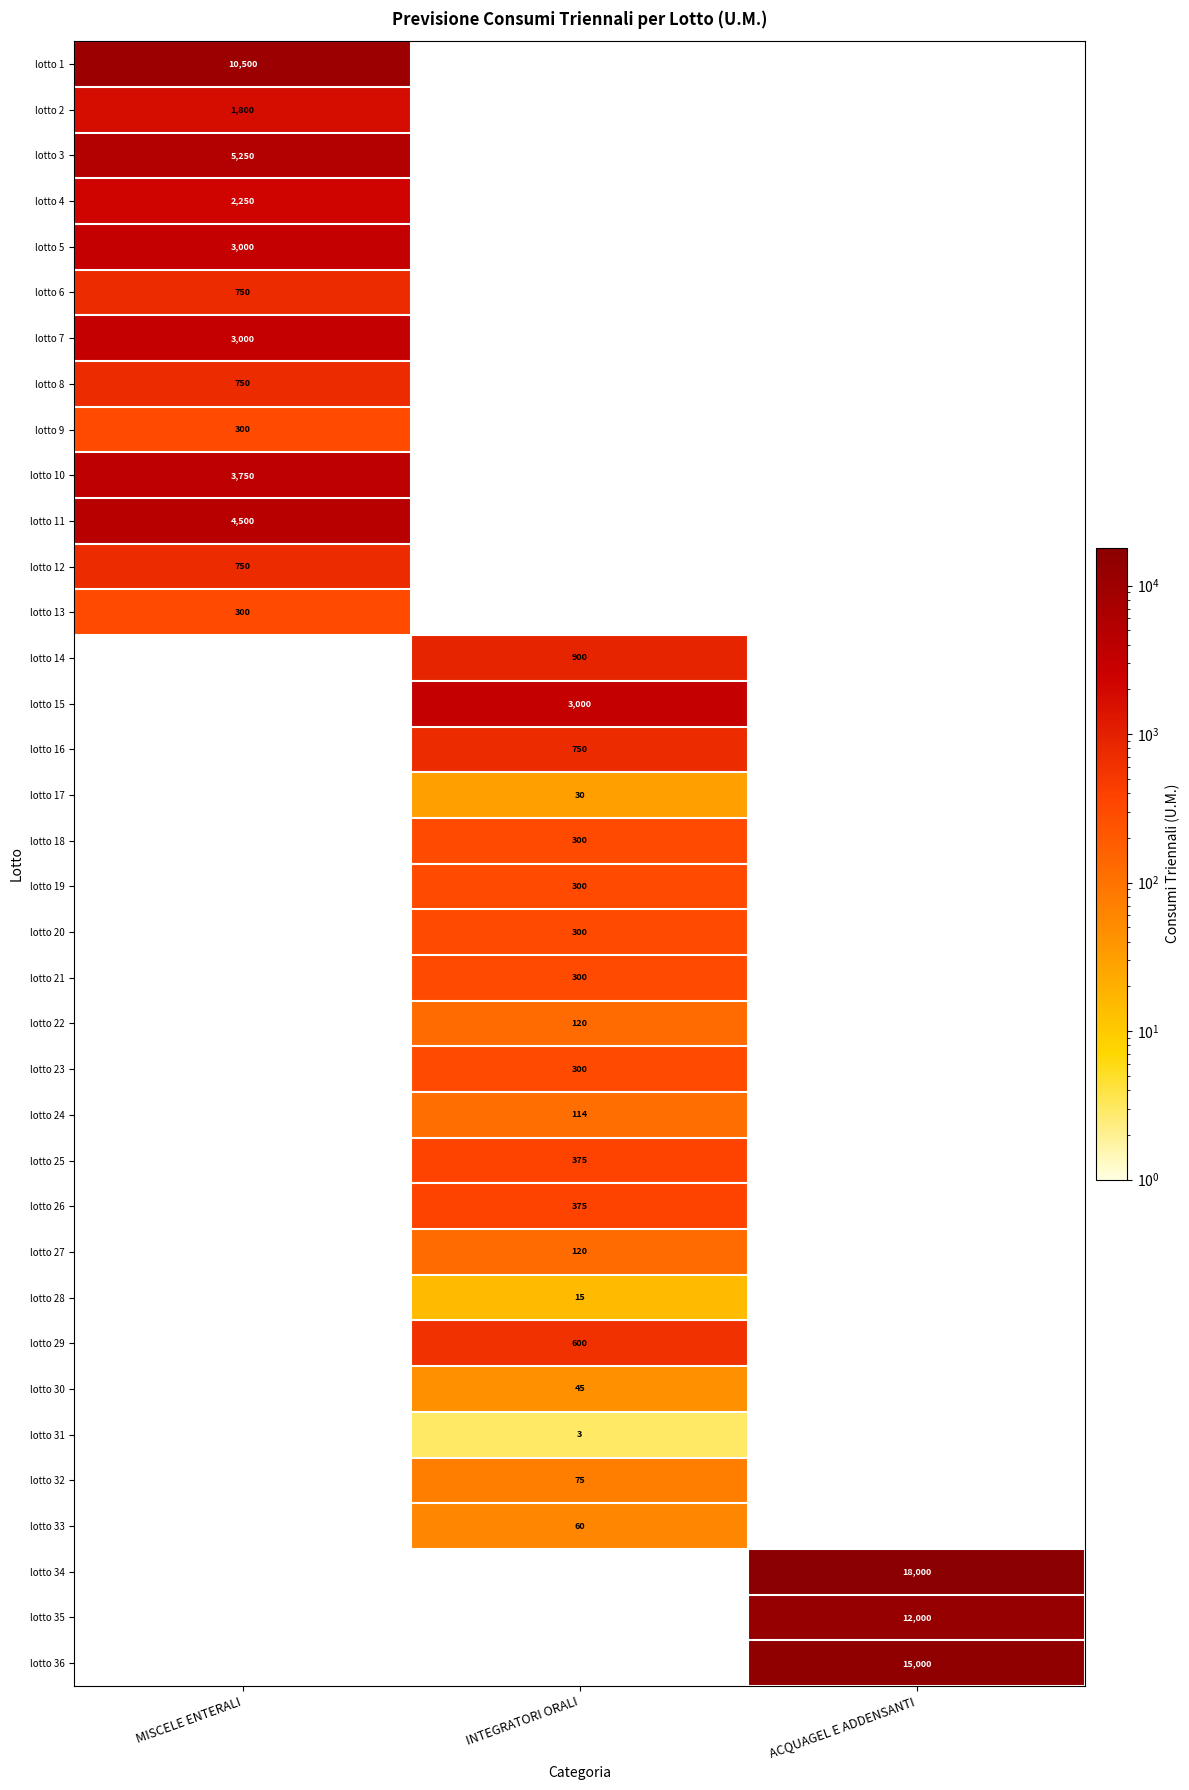

Is it true that lotto 4 equals 2250 at MISCELE ENTERALI?

True